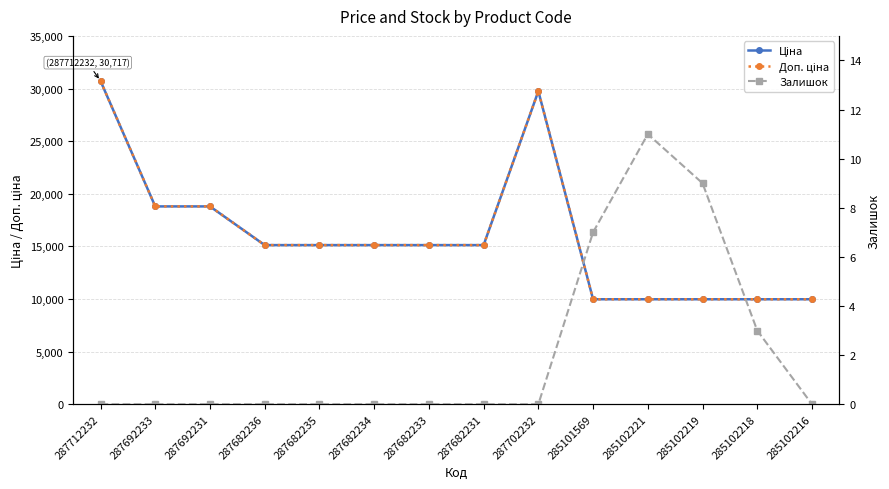

True or false: Ціна and Доп. ціна intersect in this chart.

False